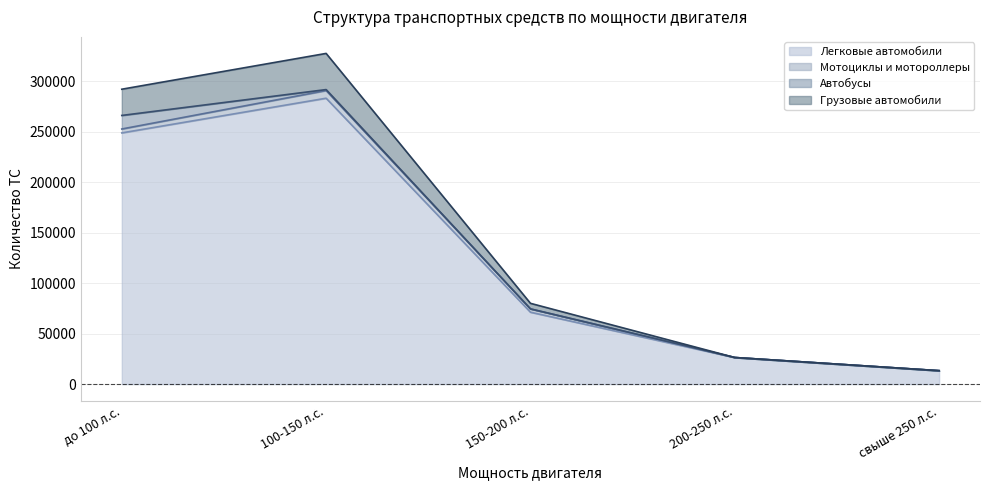

True or false: Легковые автомобили and Грузовые автомобили cross at least once.

False